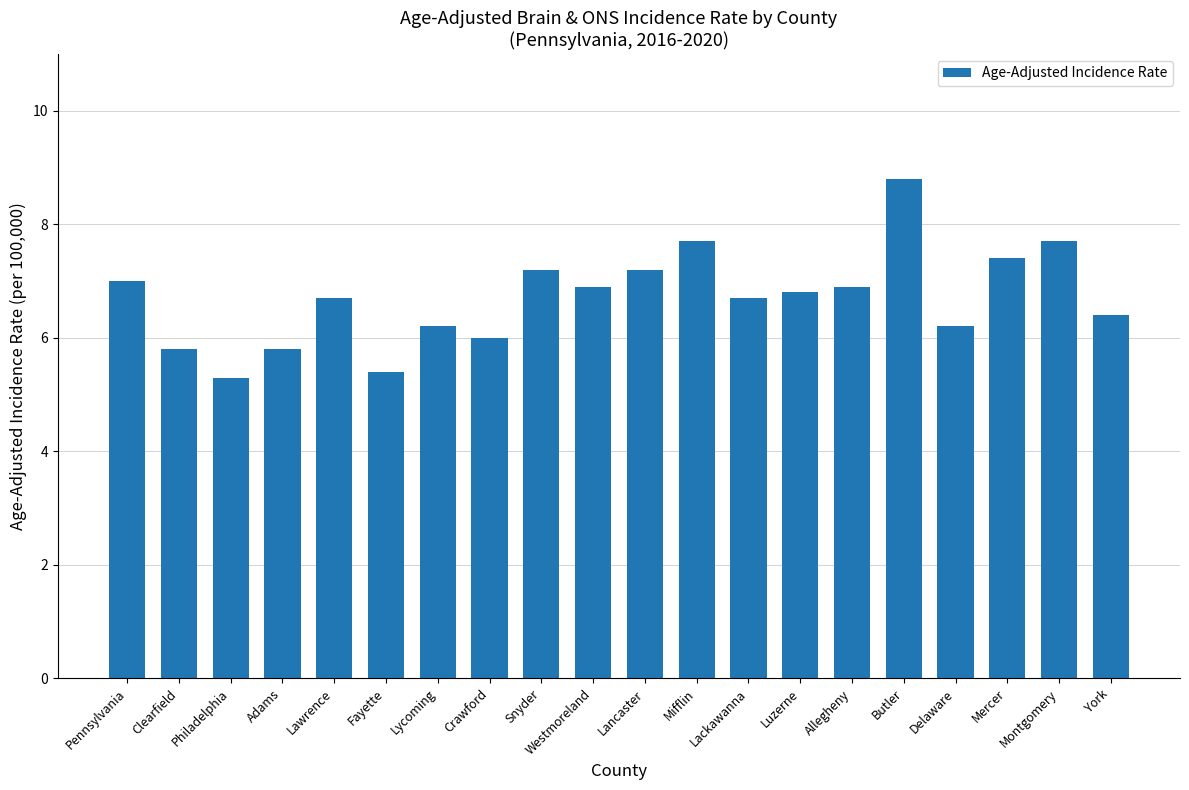

What is the difference between the values at Westmoreland and Clearfield?

1.1